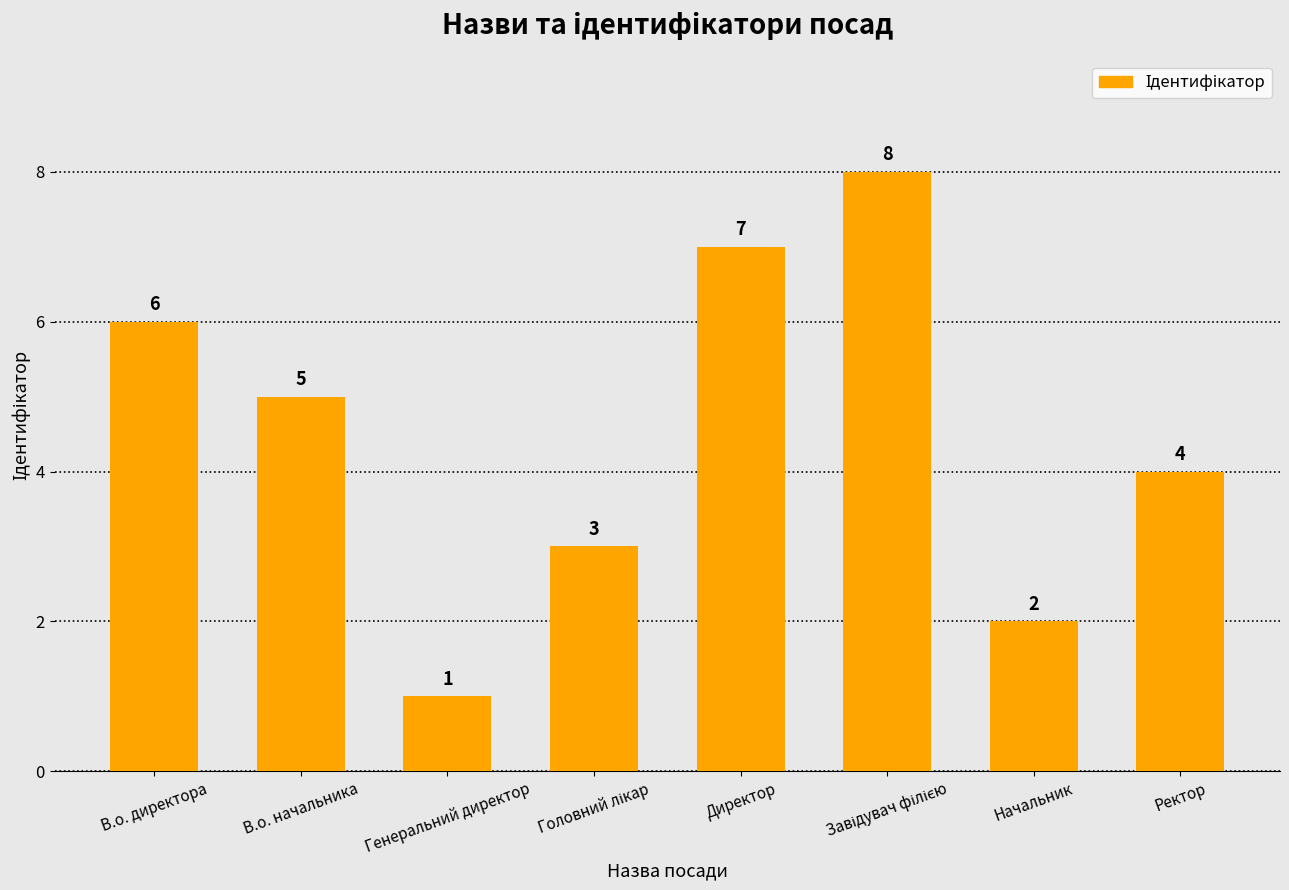

Reading left to right, what are all the values shown in this chart?

6	5	1	3	7	8	2	4